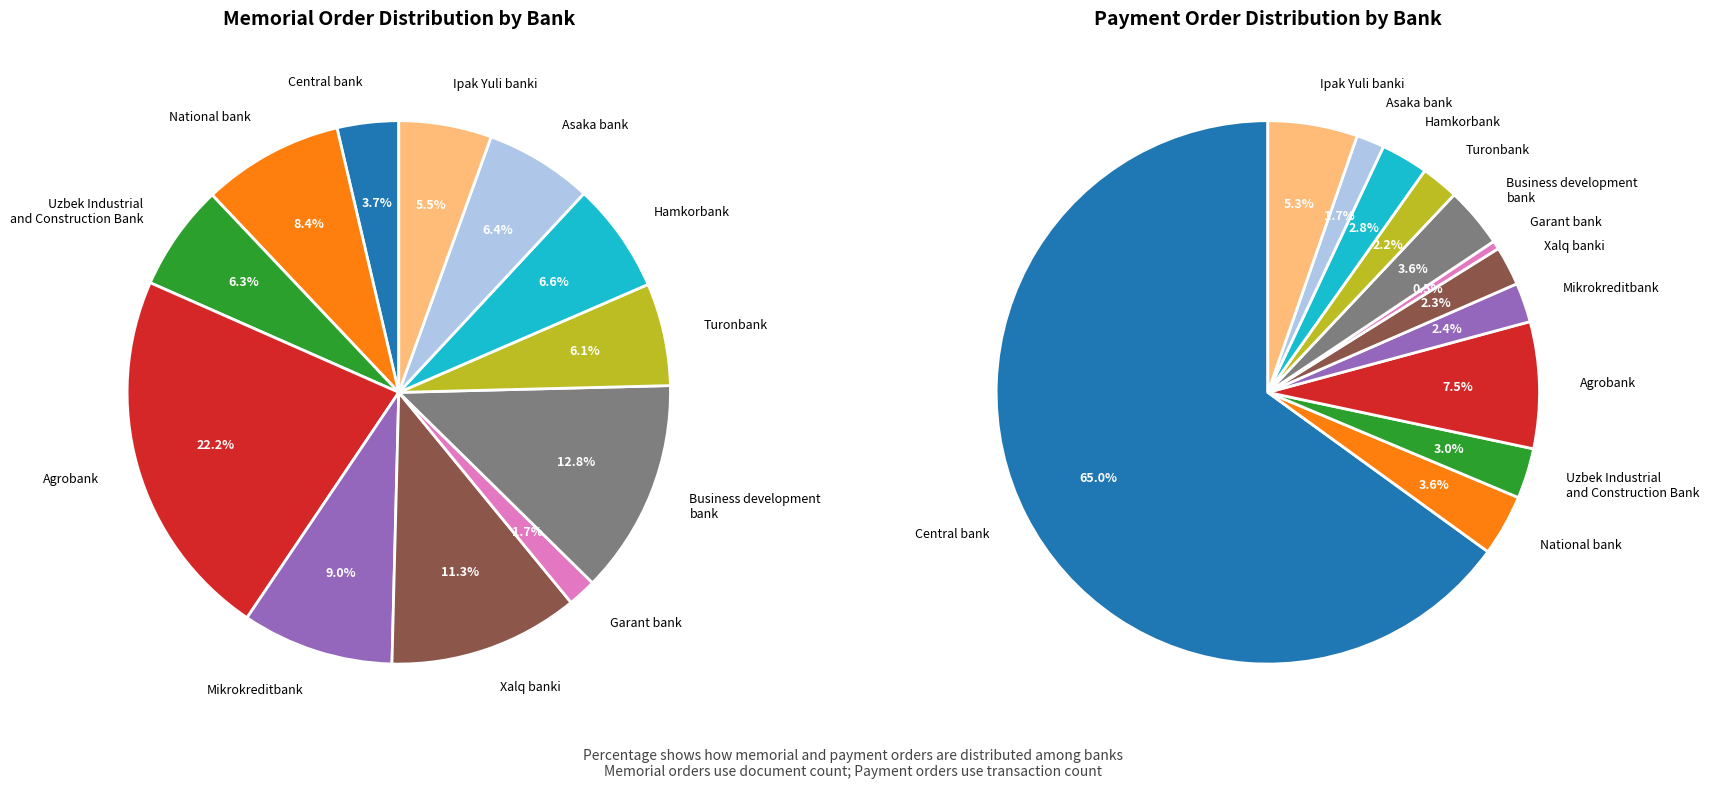

Which category has the biggest portion of the pie?

Agrobank